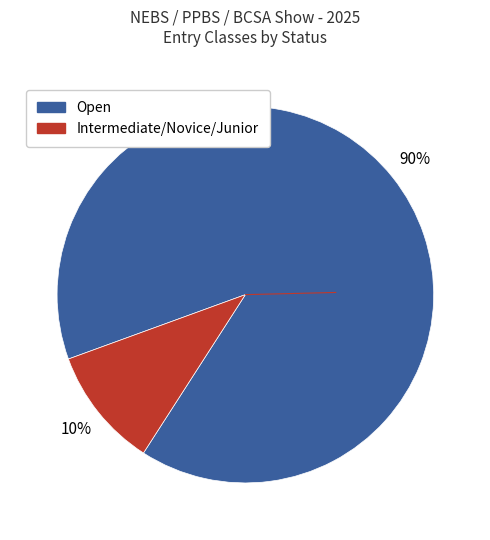

Is there any slice that represents more than half of the pie?

Yes